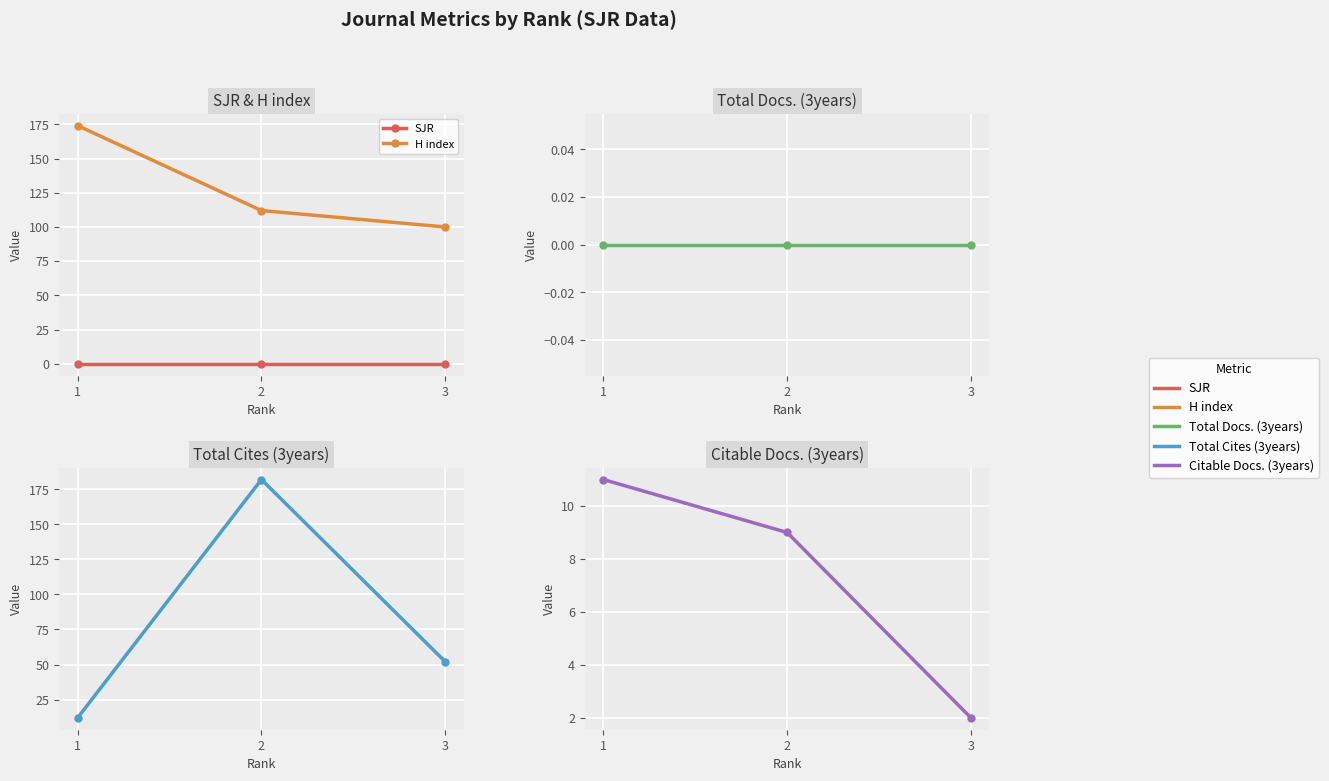

What are all the series names shown in the legend?

SJR, H index, Total Docs. (3years), Total Cites (3years), Citable Docs. (3years)